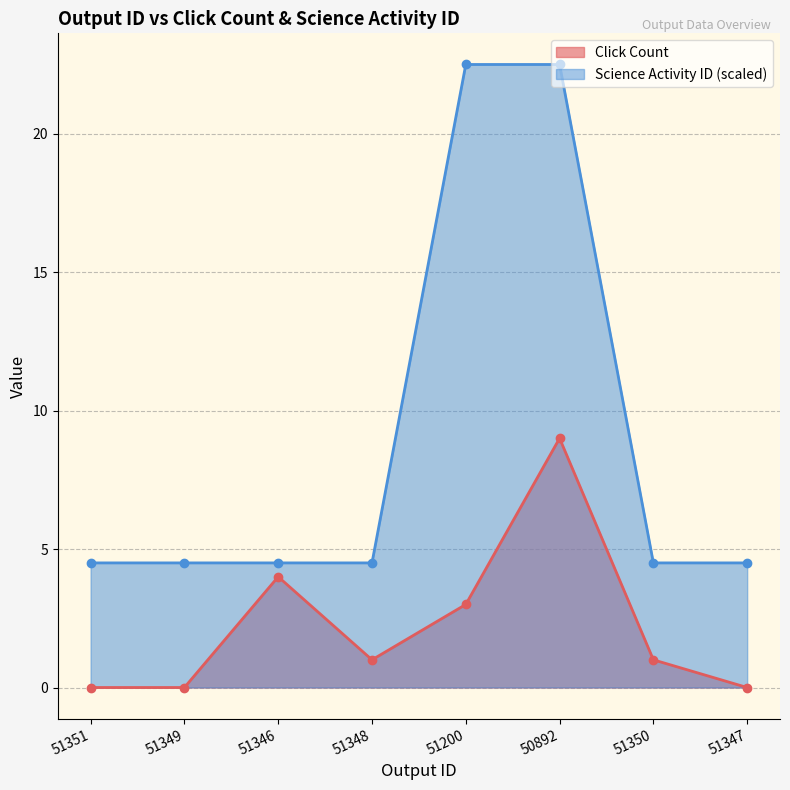

What is the lowest value of the Science Activity ID series?

4.5